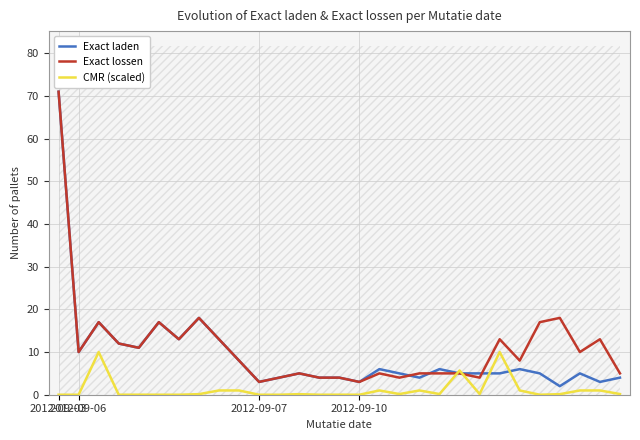

What is the sum of the CMR (scaled) values at 27 and 17?

1.2